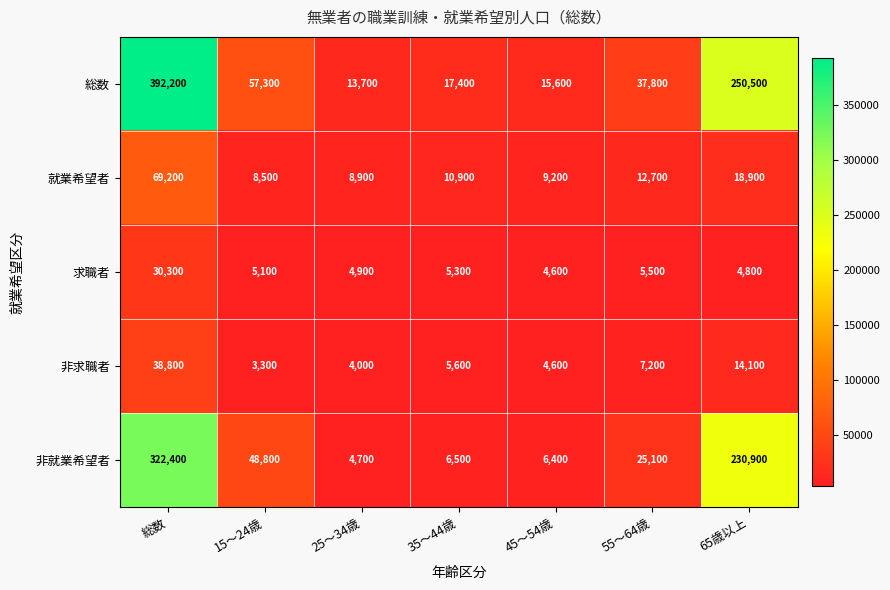

Where is 総数 nearest to the value 202950?

65歳以上